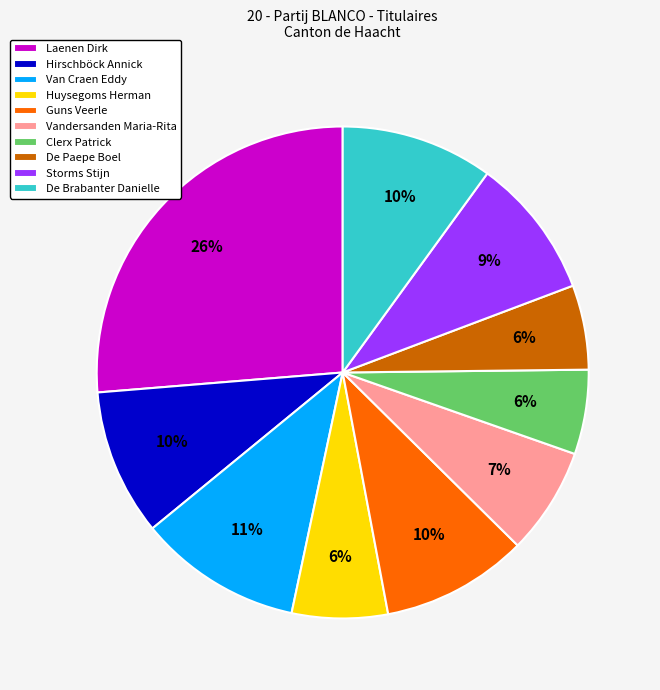

Which has a higher value, De Paepe Boel or Storms Stijn?

Storms Stijn